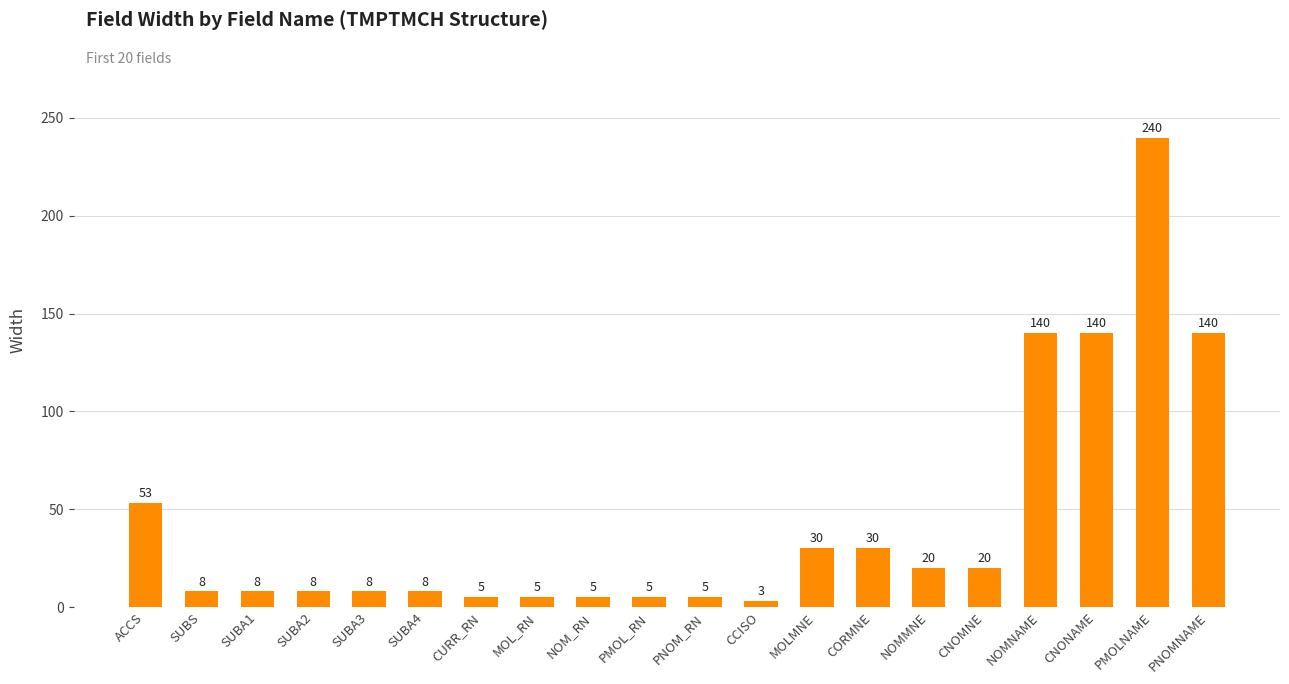

True or false: the data shows 5 at NOM_RN.

True